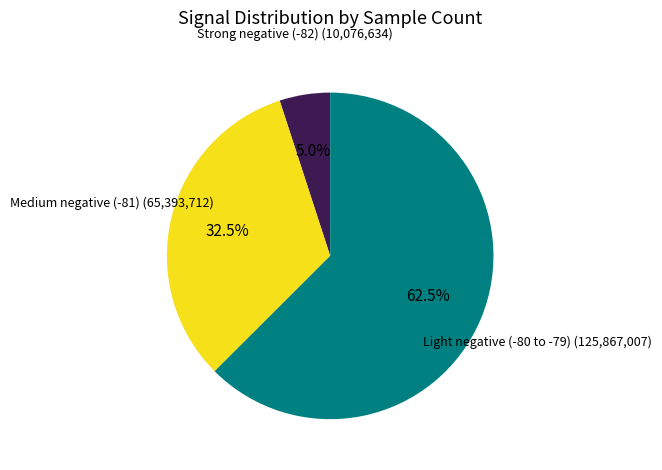

Count the number of slices in the pie.

3